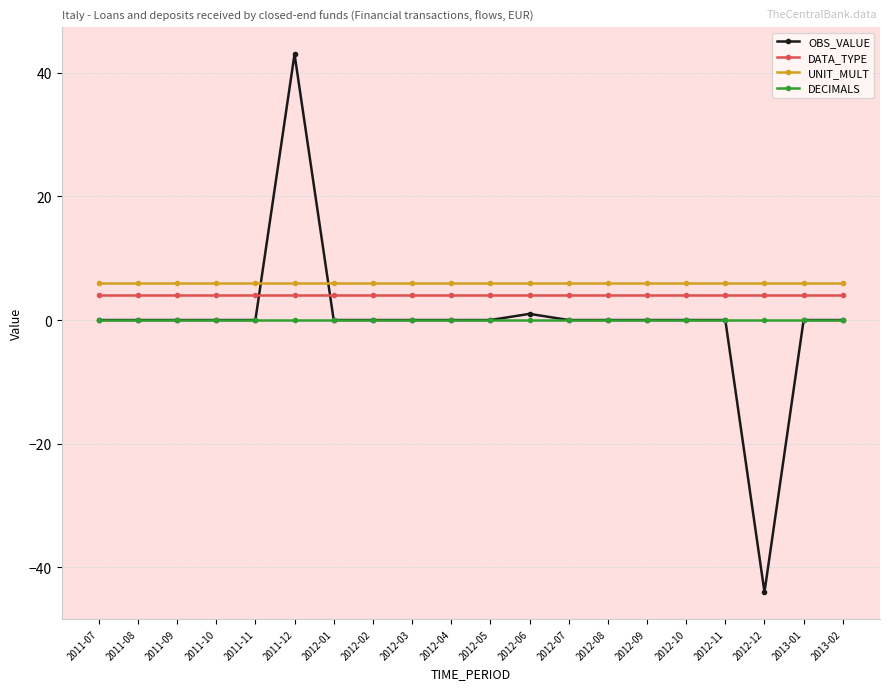

Reading left to right, what are all the values shown in this chart?

OBS_VALUE: 2011-07=0	2011-08=0	2011-09=0	2011-10=0	2011-11=0	2011-12=43	2012-01=0	2012-02=0	2012-03=0	2012-04=0	2012-05=0	2012-06=1	2012-07=0	2012-08=0	2012-09=0	2012-10=0	2012-11=0	2012-12=-44	2013-01=0	2013-02=0
DATA_TYPE: 2011-07=4	2011-08=4	2011-09=4	2011-10=4	2011-11=4	2011-12=4	2012-01=4	2012-02=4	2012-03=4	2012-04=4	2012-05=4	2012-06=4	2012-07=4	2012-08=4	2012-09=4	2012-10=4	2012-11=4	2012-12=4	2013-01=4	2013-02=4
UNIT_MULT: 2011-07=6	2011-08=6	2011-09=6	2011-10=6	2011-11=6	2011-12=6	2012-01=6	2012-02=6	2012-03=6	2012-04=6	2012-05=6	2012-06=6	2012-07=6	2012-08=6	2012-09=6	2012-10=6	2012-11=6	2012-12=6	2013-01=6	2013-02=6
DECIMALS: 2011-07=0	2011-08=0	2011-09=0	2011-10=0	2011-11=0	2011-12=0	2012-01=0	2012-02=0	2012-03=0	2012-04=0	2012-05=0	2012-06=0	2012-07=0	2012-08=0	2012-09=0	2012-10=0	2012-11=0	2012-12=0	2013-01=0	2013-02=0